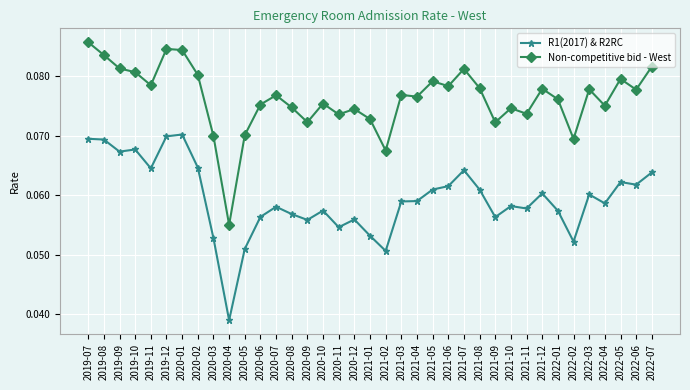

True or false: R1(2017) & R2RC has more than 1 points higher than both neighbors.

True